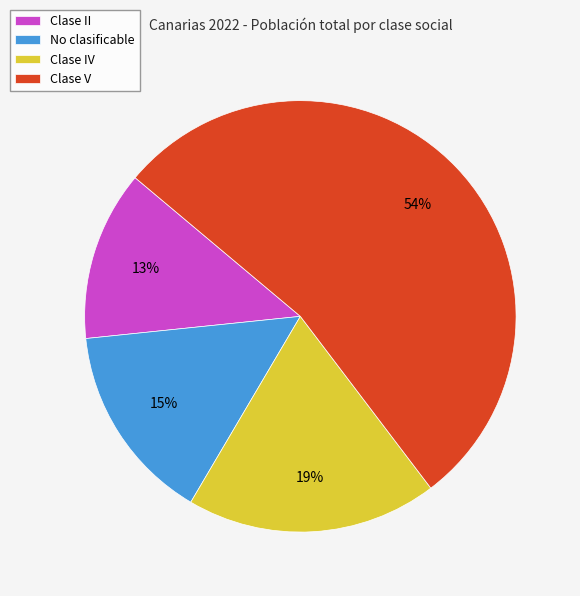

How many slices are in this pie chart?

4